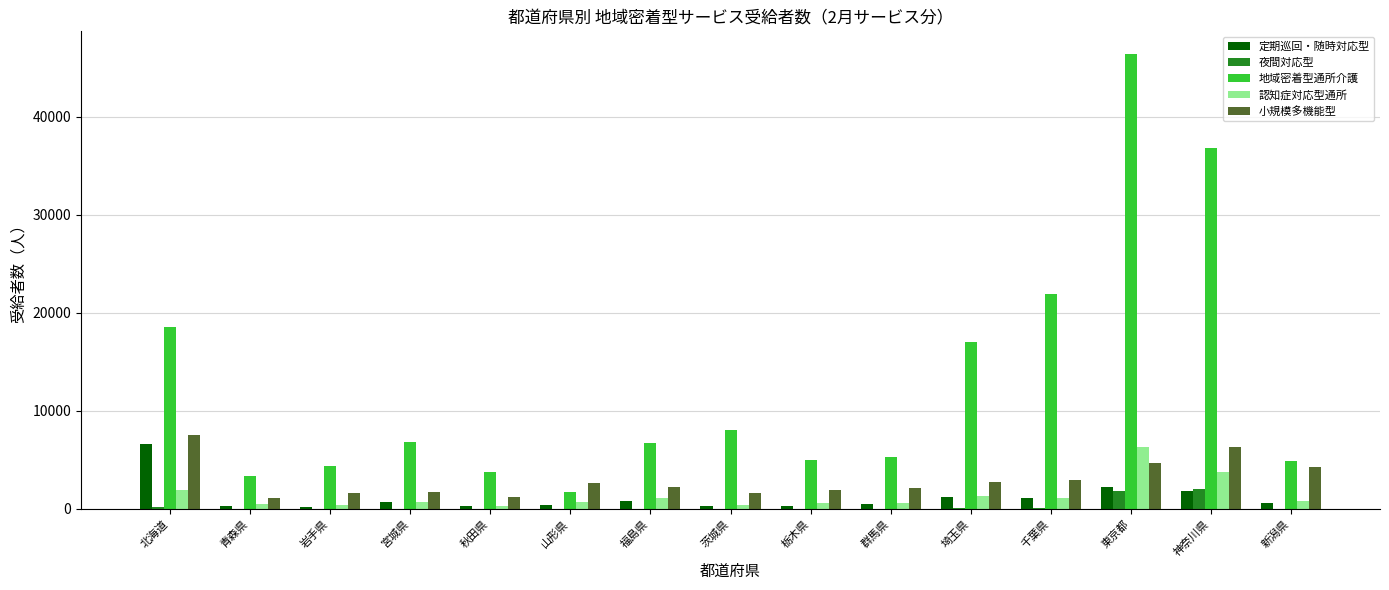

How many series are shown in this chart?

5